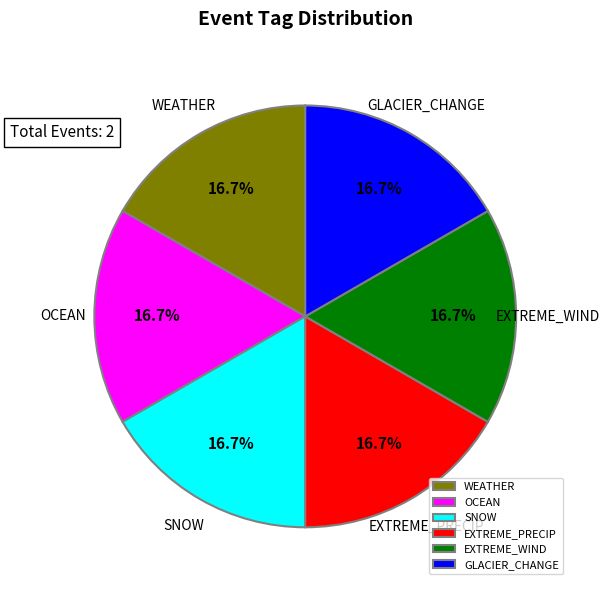

What percentage is NOT represented by GLACIER_CHANGE?

83.3%